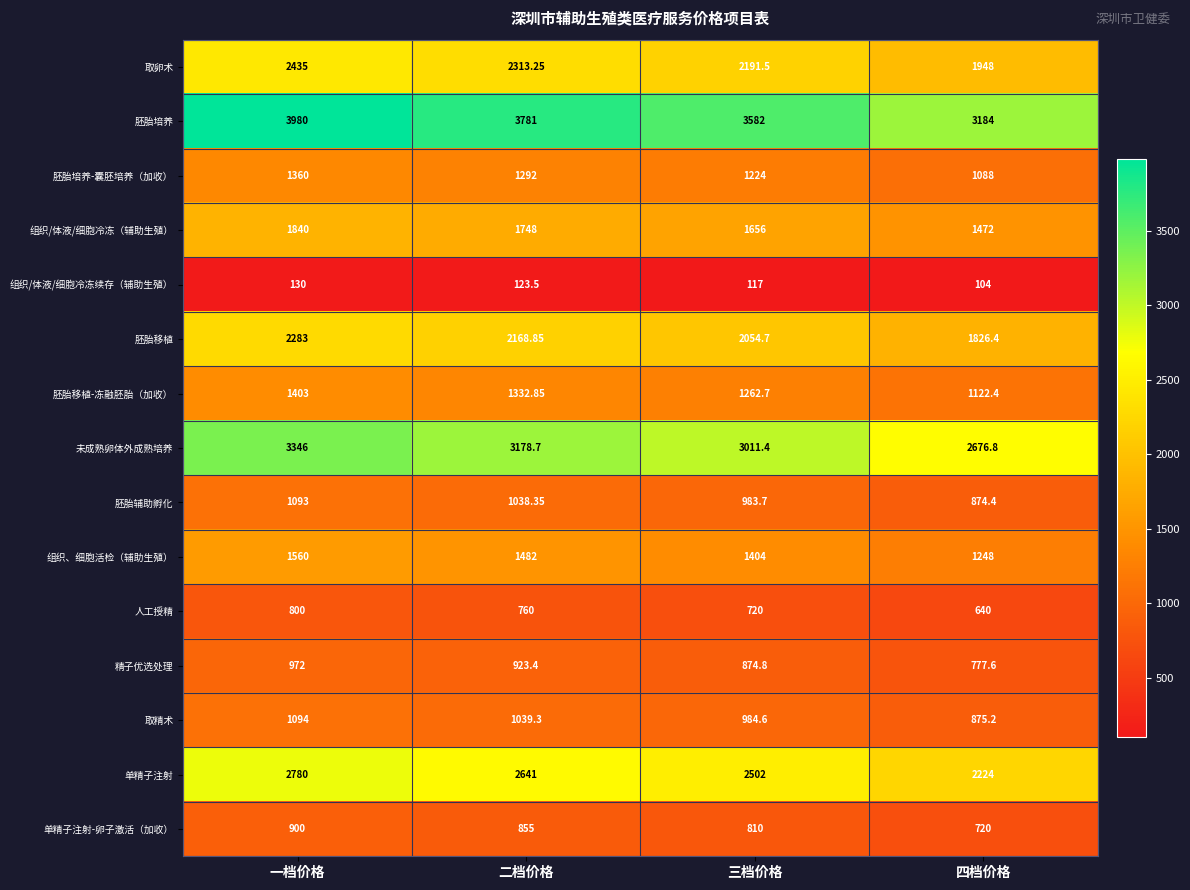

What is the spread (max minus min) of values at 四档价格?

3080.0